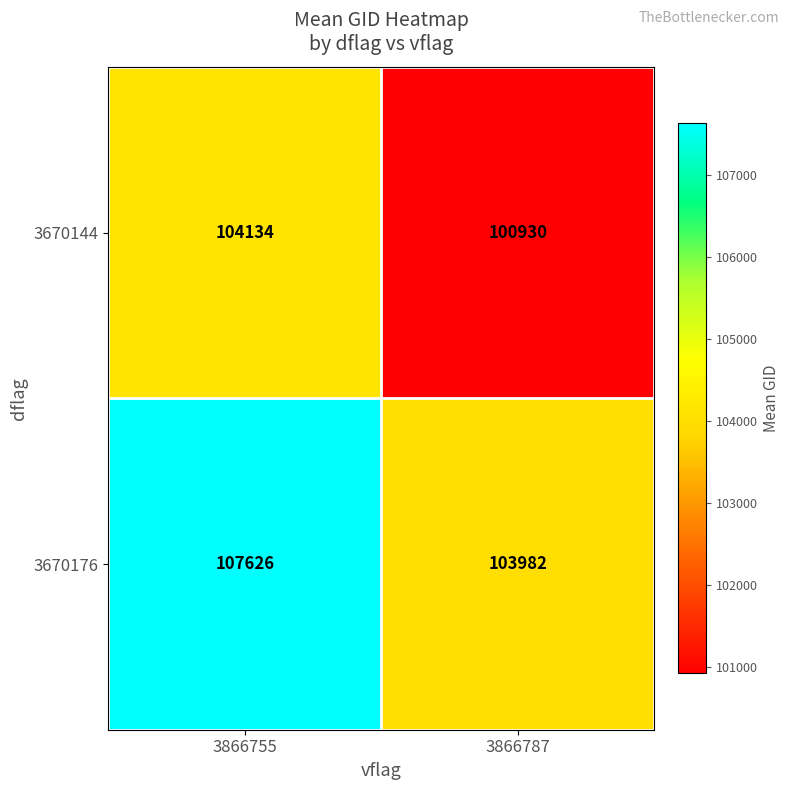

At which label does 3670176 reach its peak?

3866755